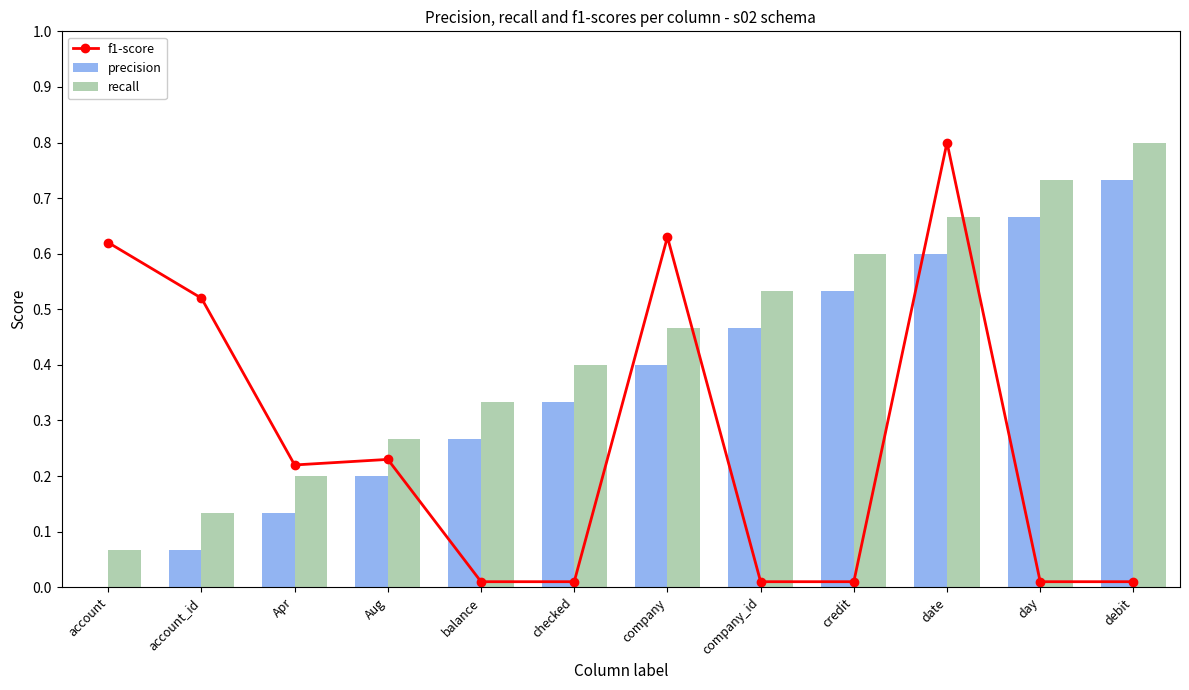

Which has a higher value, company_id or company?

company